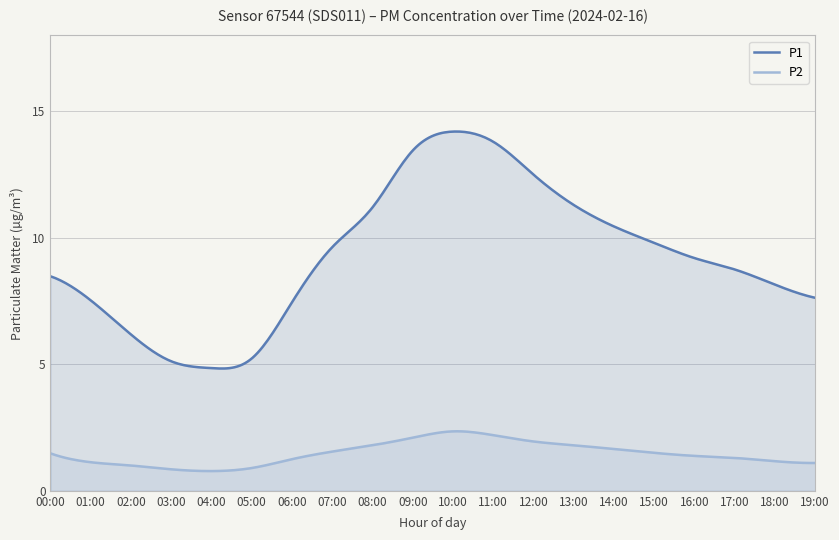

What is the difference between the highest and lowest values at 13:00?

9.5